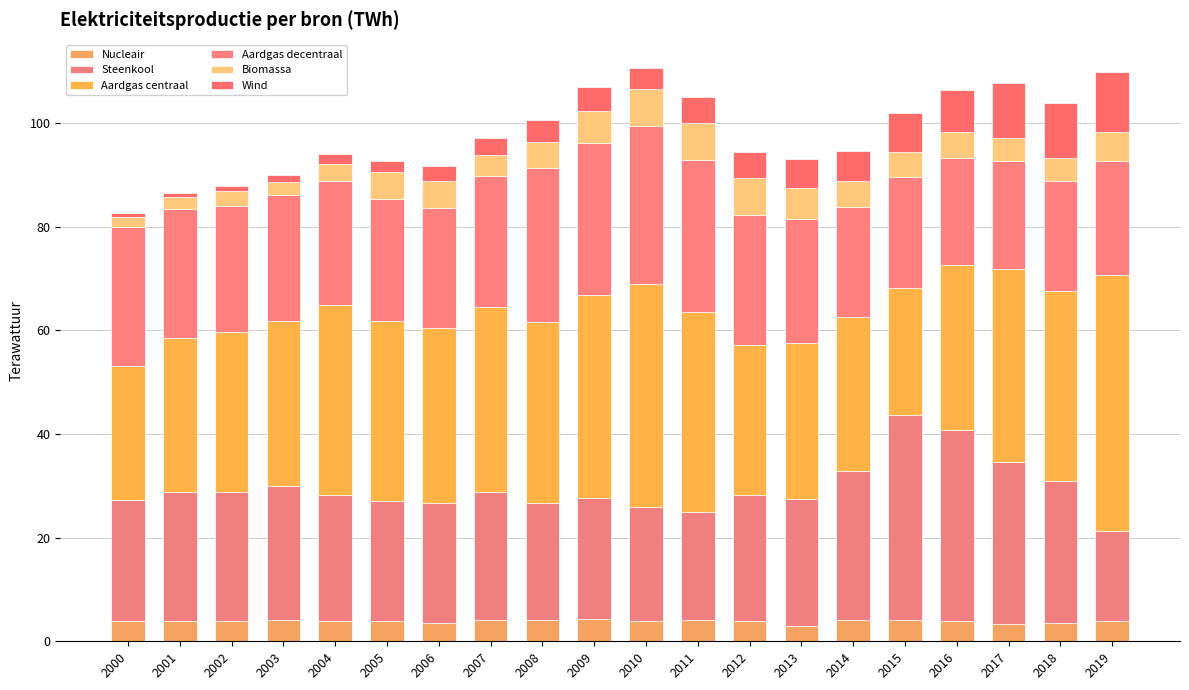

Which series changed the most between 2002 and 2017?

Wind